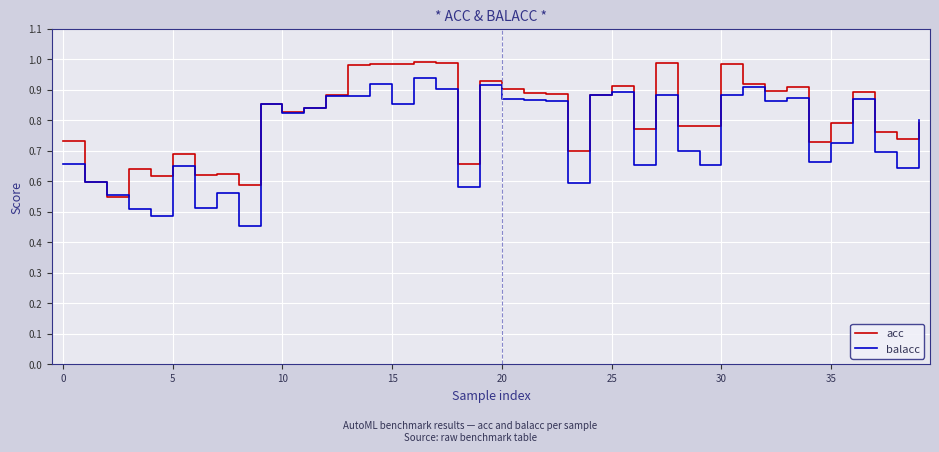

Which series has the largest total across all categories?

acc